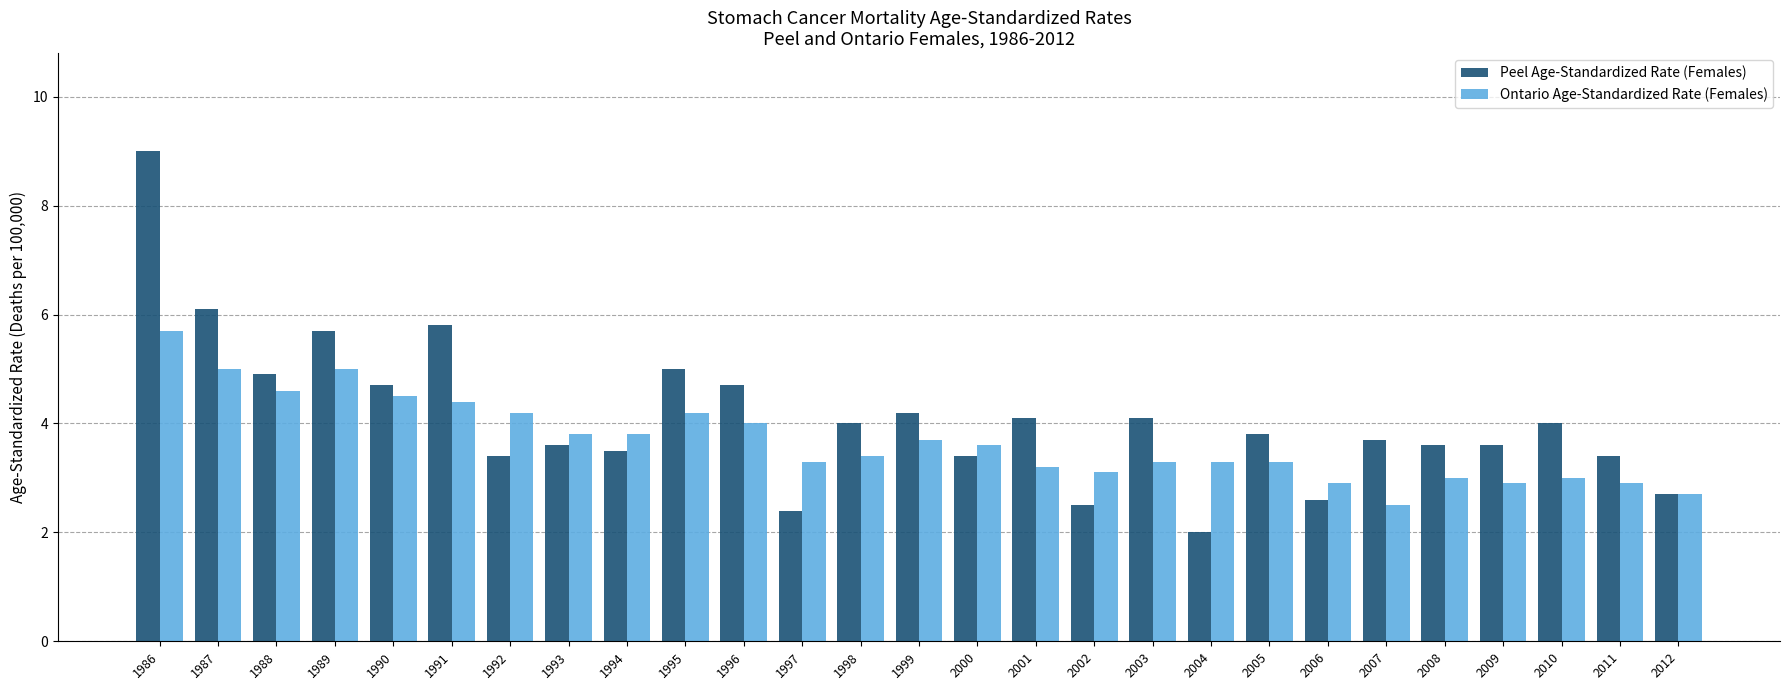

What is the minimum value for Ontario Age-Standardized Rate (Females)?

2.5